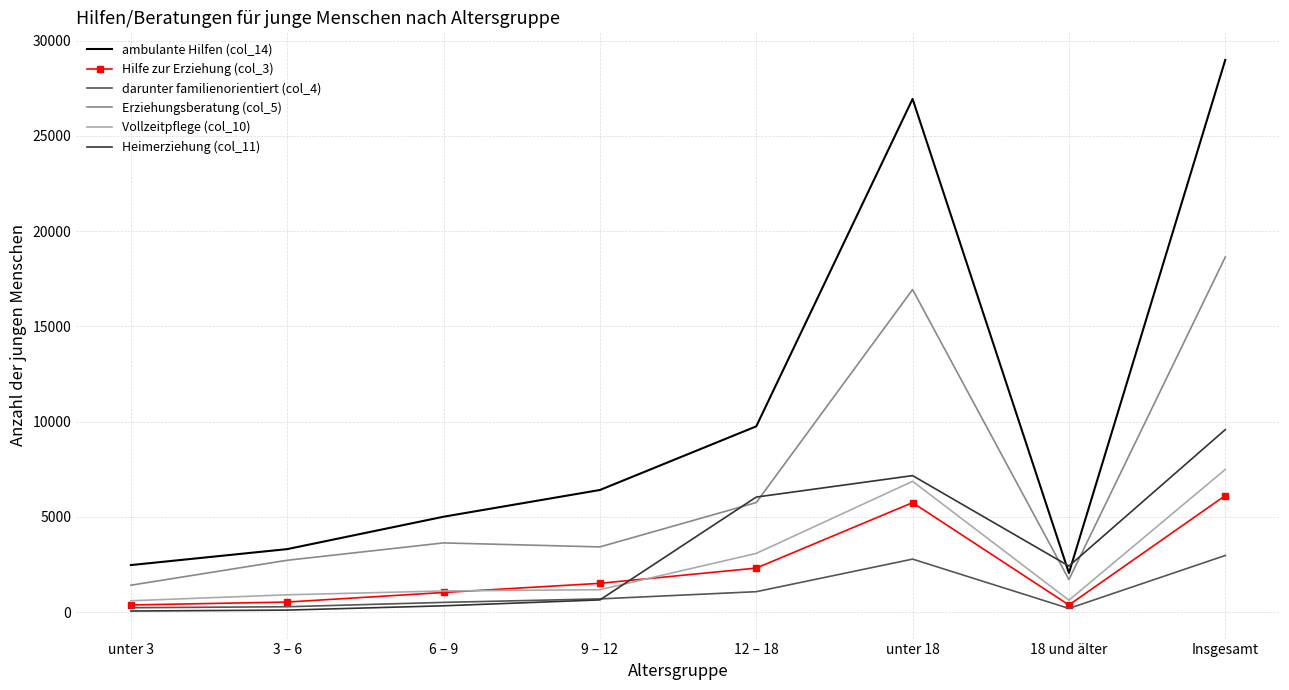

True or false: Vollzeitpflege (col_10) has a value of 4891 at Insgesamt.

False